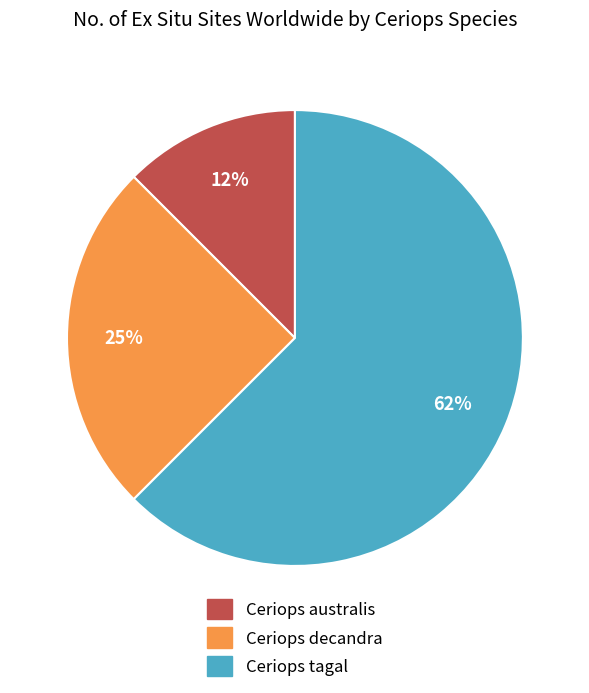

Which category has the smallest portion of the pie?

Ceriops australis